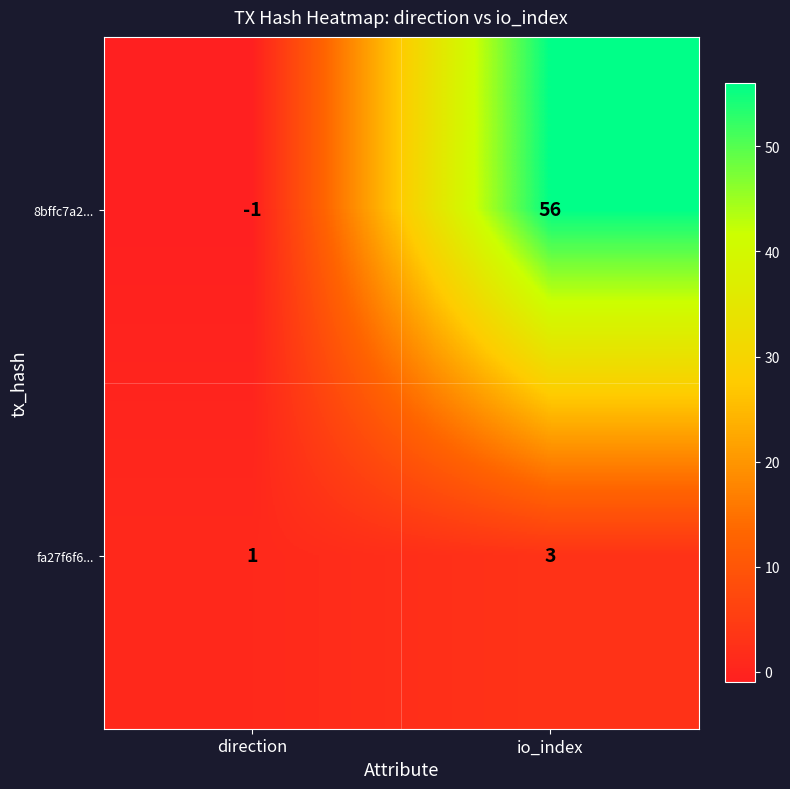

What is the sum of the fa27f6f6... values at direction and io_index?

4